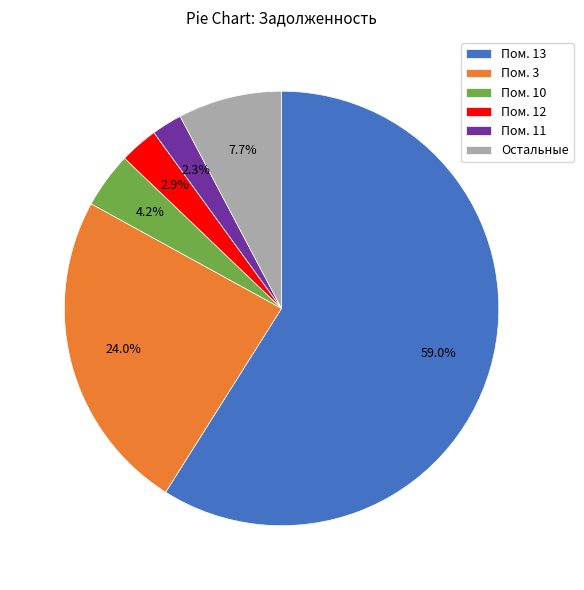

What is the majority slice?

Пом. 13